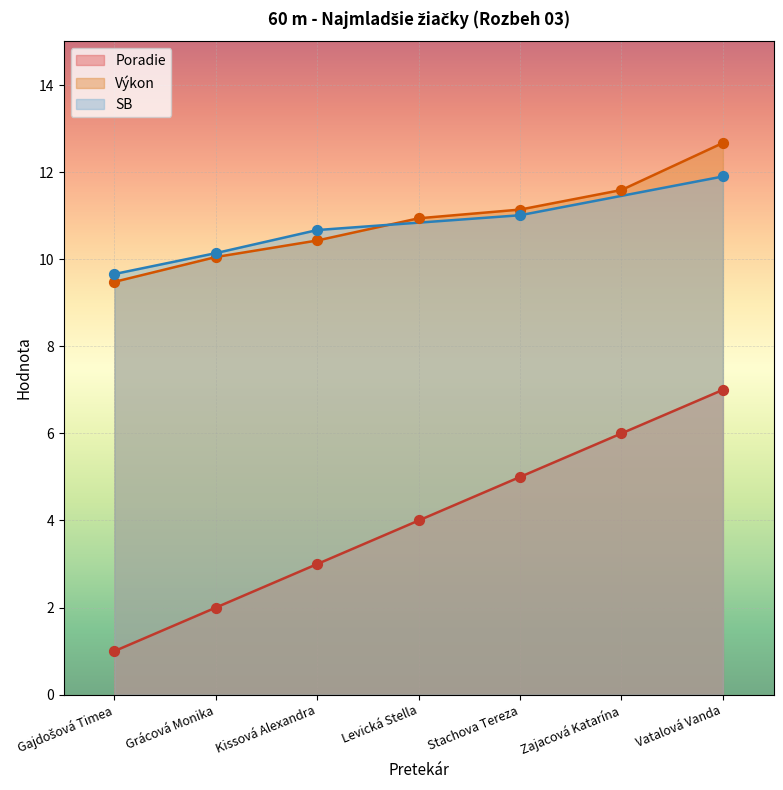

Which series has the largest Y range (max minus min)?

Poradie